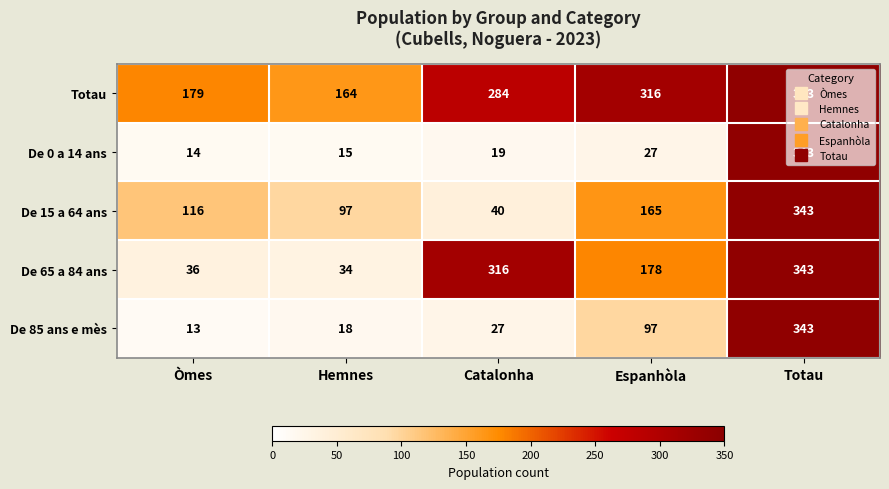

What is the difference between the De 85 ans e mès values at Hemnes and Totau?

325